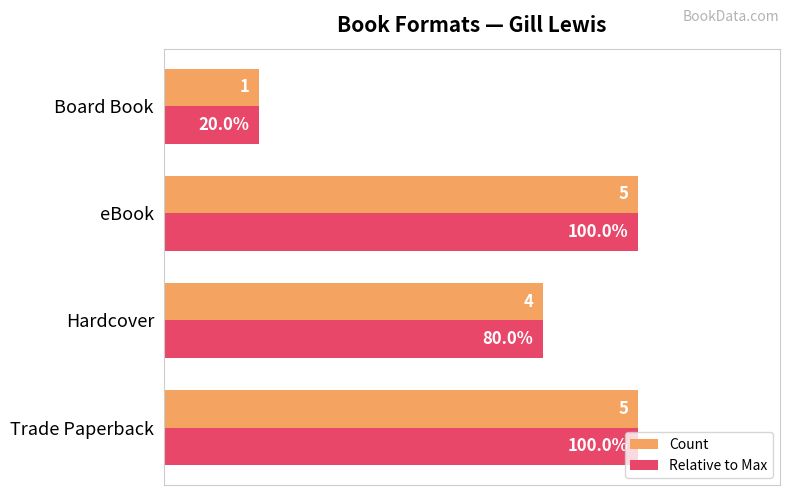

Where is Relative to Max nearest to the value 3?

Hardcover